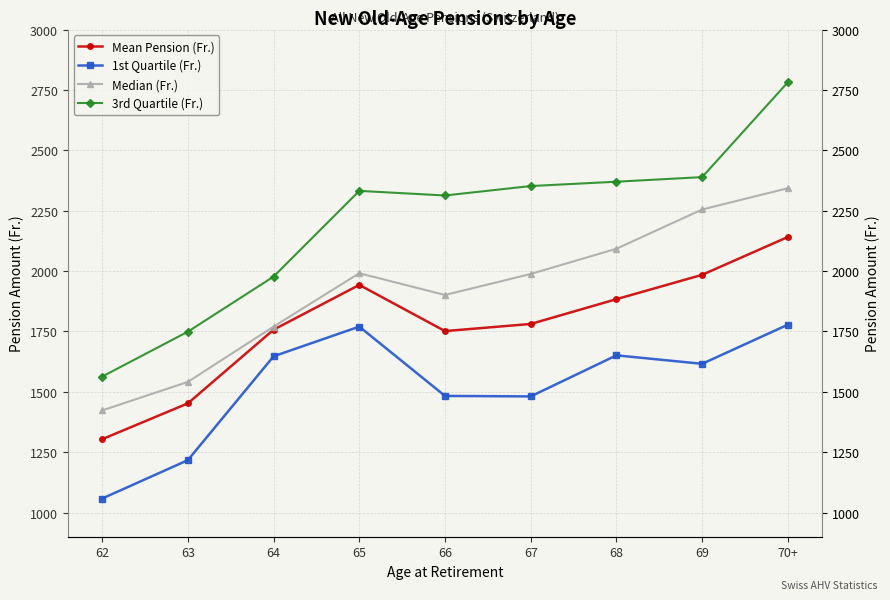

Reading left to right, what are all the values shown in this chart?

Mean Pension (Fr.): 1303.8	1452.2	1757.2	1942.7	1751.5	1781.0	1883.6	1984.4	2141.2
1st Quartile (Fr.): 1058.0	1217.0	1647.0	1770.0	1483.0	1481.0	1651.0	1616.0	1778.0
Median (Fr.): 1423.0	1541.0	1770.0	1991.0	1901.0	1988.0	2092.5	2255.0	2343.0
3rd Quartile (Fr.): 1563.0	1749.0	1977.0	2332.0	2313.0	2352.0	2370.0	2389.0	2782.0